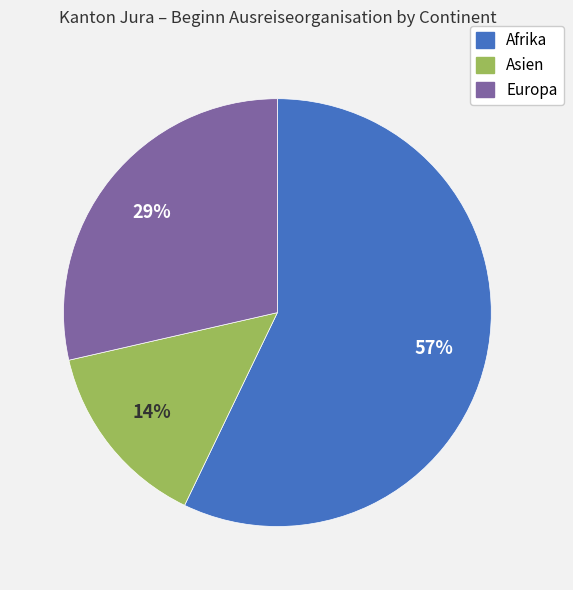

Is there any slice that represents more than half of the pie?

Yes